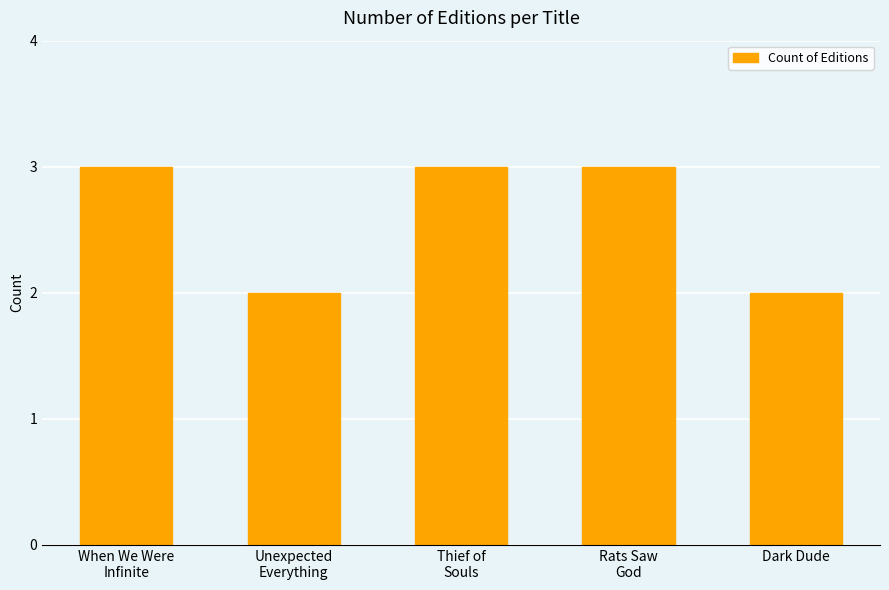

Reading left to right, list all the values displayed in this chart.

3	2	3	3	2